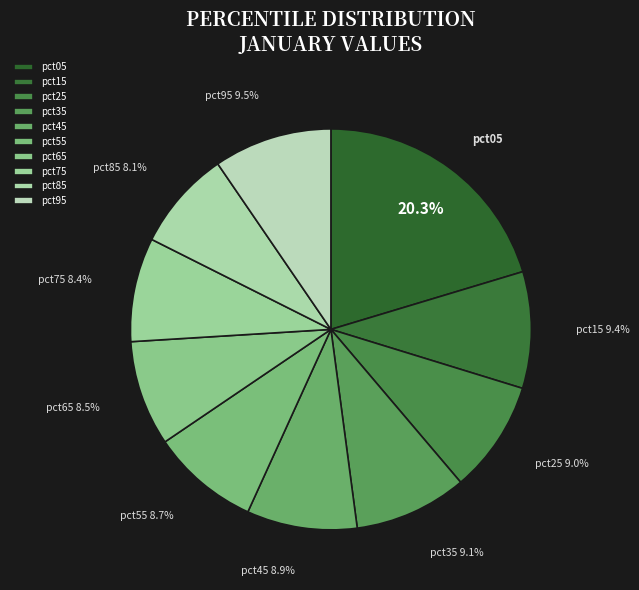

Is pct55 the majority of the pie?

No